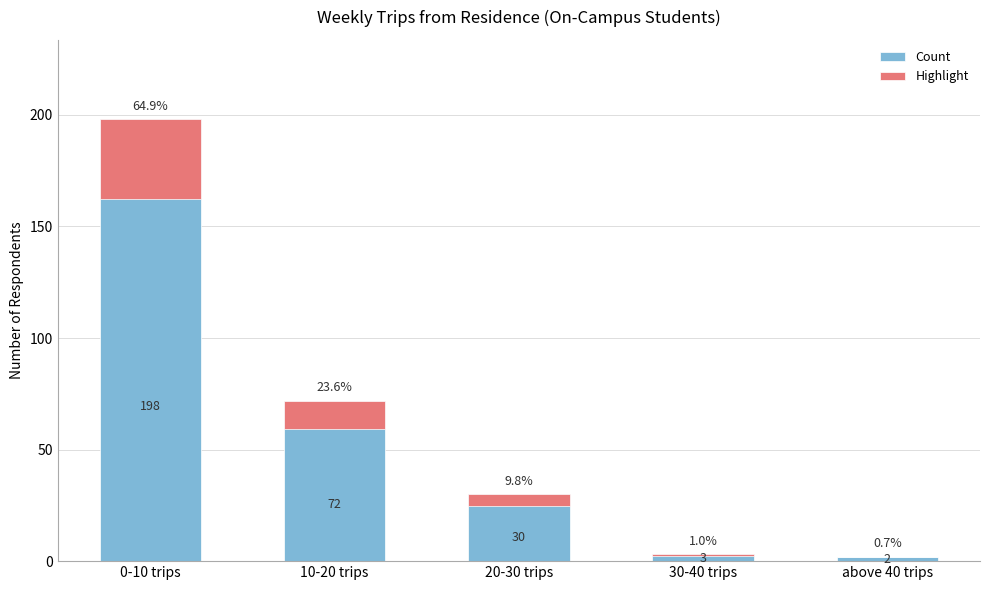

How many series are shown in this chart?

2